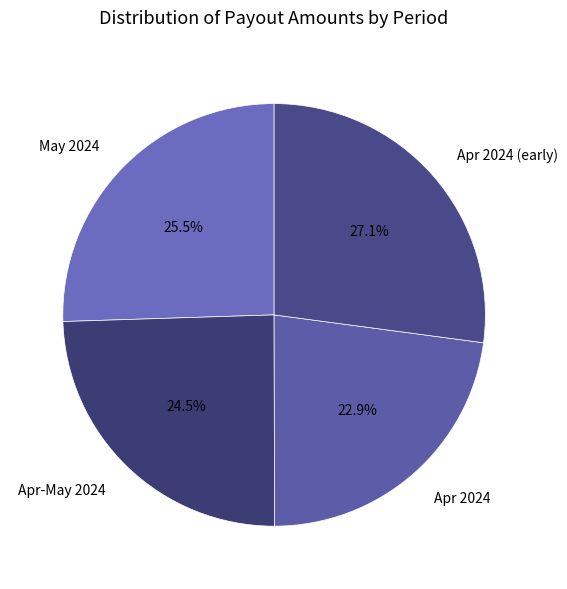

What portion of the pie excludes Apr-May 2024?

75.5%